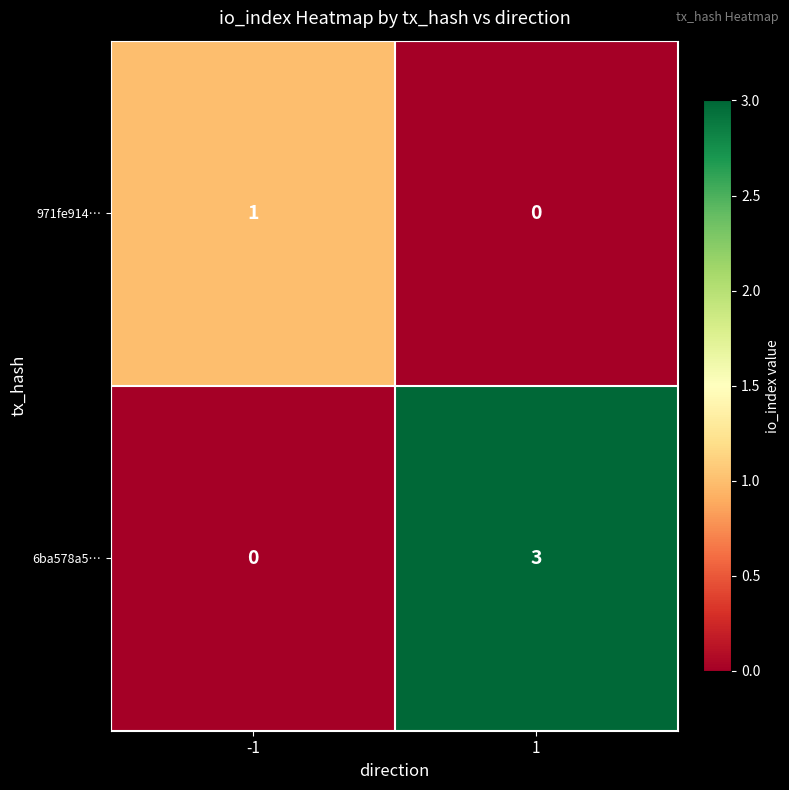

Which series has the largest range (max minus min)?

6ba578a5…